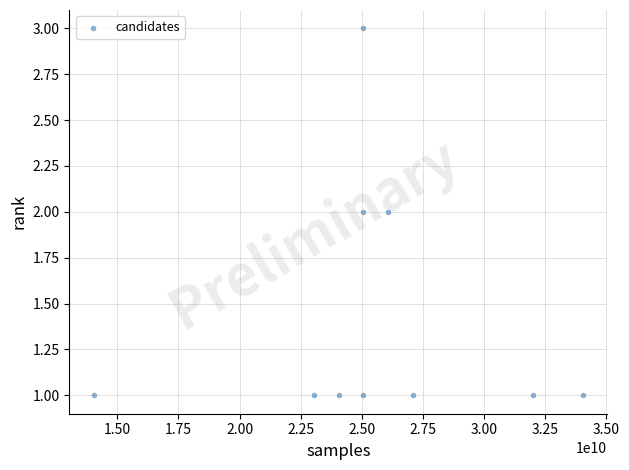

What is the range of X values (max minus min)?

19990000616